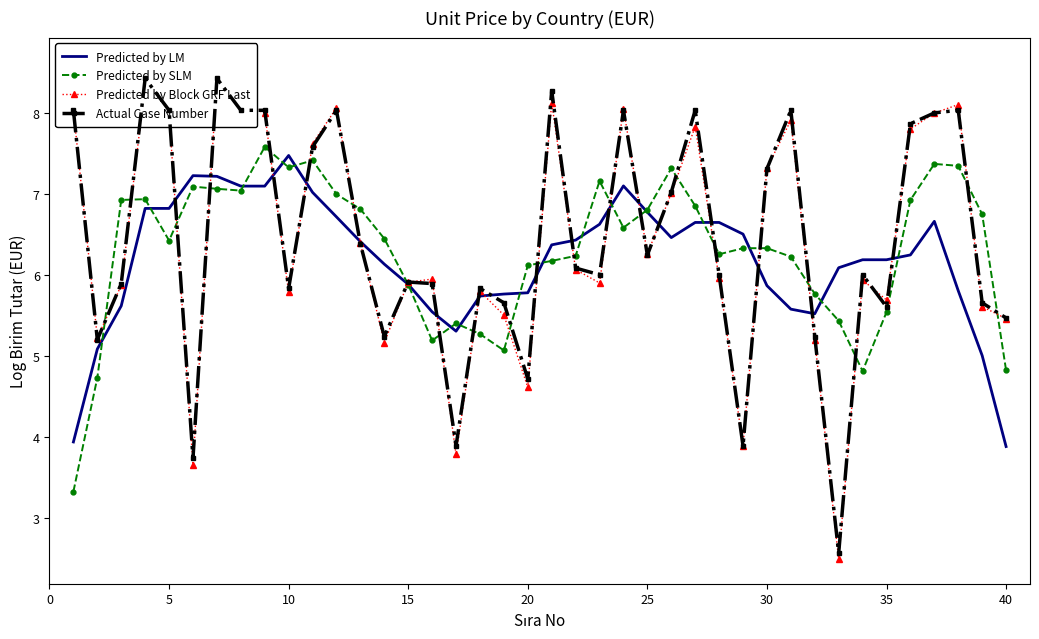

Reading left to right, what are all the values shown in this chart?

Predicted by LM: 3.9	5.1	5.6	6.8	6.8	7.2	7.2	7.1	7.1	7.5	7.0	6.7	6.4	6.1	5.9	5.5	5.3	5.7	5.8	5.8	6.4	6.4	6.6	7.1	6.8	6.5	6.7	6.7	6.5	5.9	5.6	5.5	6.1	6.2	6.2	6.3	6.7	5.8	5.0	3.9
Predicted by SLM: 3.3	4.7	6.9	6.9	6.4	7.1	7.1	7.0	7.6	7.3	7.4	7.0	6.8	6.5	5.9	5.2	5.4	5.3	5.1	6.1	6.2	6.2	7.2	6.6	6.8	7.3	6.9	6.3	6.3	6.3	6.2	5.8	5.4	4.8	5.5	6.9	7.4	7.4	6.8	4.8
Predicted by Block GRF Last: 8.0	5.2	5.9	8.4	8.0	3.7	8.4	8.1	8.0	5.8	7.6	8.1	6.4	5.2	5.9	6.0	3.8	5.8	5.5	4.6	8.1	6.1	5.9	8.1	6.3	7.0	7.8	6.0	3.9	7.3	7.9	5.2	2.5	5.9	5.7	7.8	8.0	8.1	5.6	5.5
Actual Case Number: 8.0	5.2	5.9	8.4	8.0	3.7	8.4	8.0	8.0	5.8	7.6	8.0	6.4	5.2	5.9	5.9	3.9	5.8	5.7	4.7	8.3	6.1	6.0	8.0	6.2	7.0	8.0	6.0	3.9	7.3	8.0	5.2	2.6	6.0	5.6	7.9	8.0	8.0	5.7	5.5